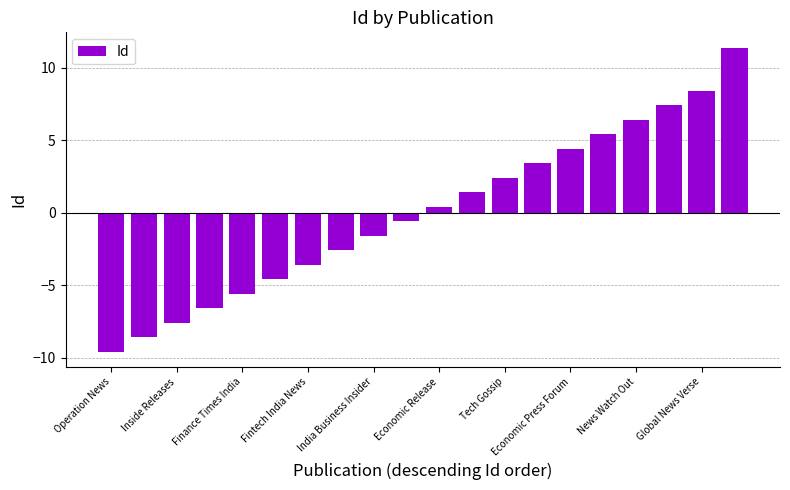

Reading right to left, list all the values displayed in this chart.

11.4	8.4	7.4	6.4	5.4	4.4	3.4	2.4	1.4	0.4	-0.6	-1.6	-2.6	-3.6	-4.6	-5.6	-6.6	-7.6	-8.6	-9.6